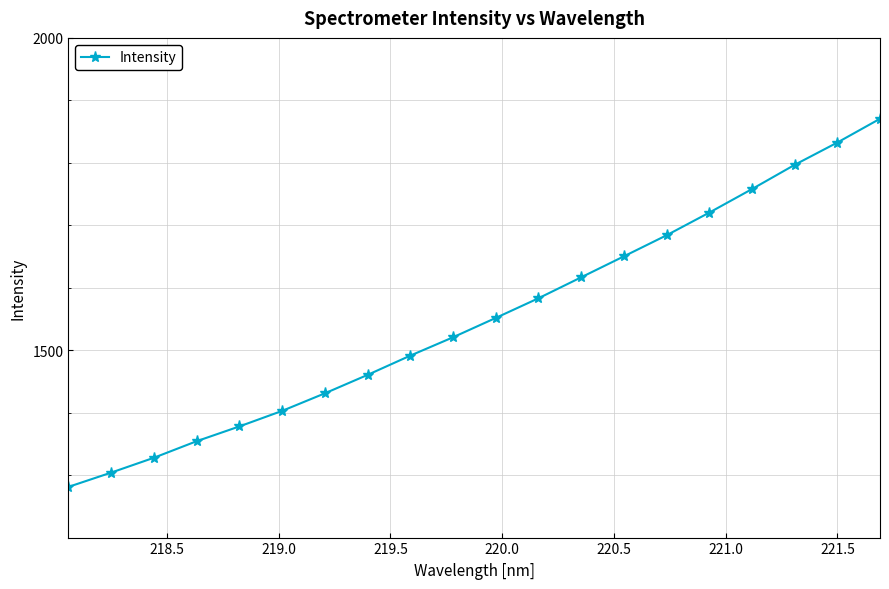

Does the chart have visible grid lines?

Yes